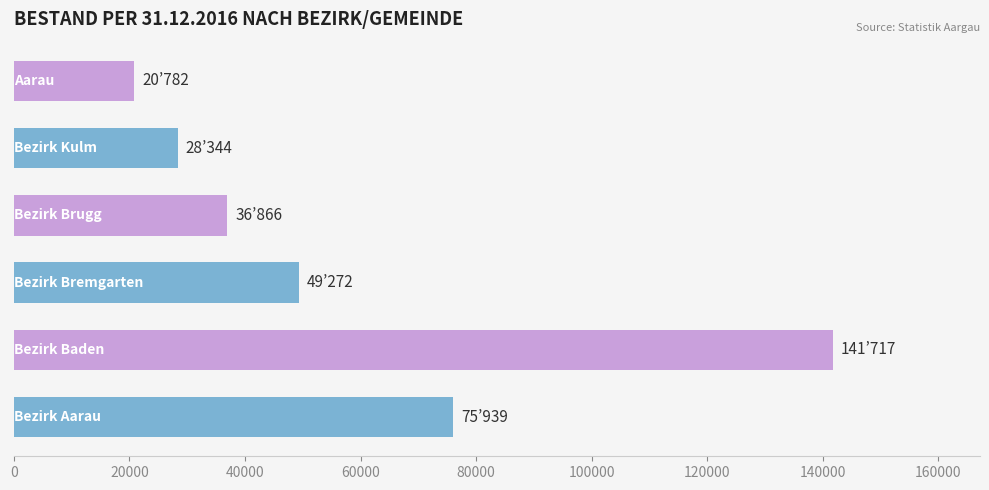

What is the difference between the maximum and minimum values?

120935